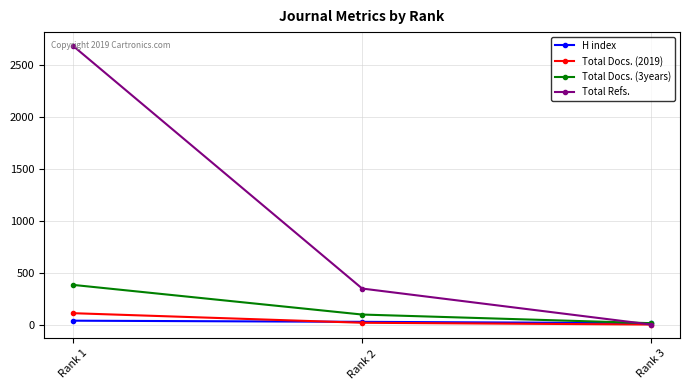

What is the average value of the H index series?

25